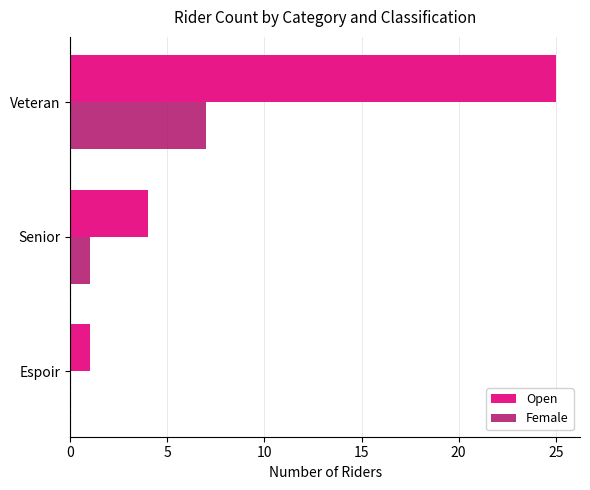

How many values in Female are above zero?

2